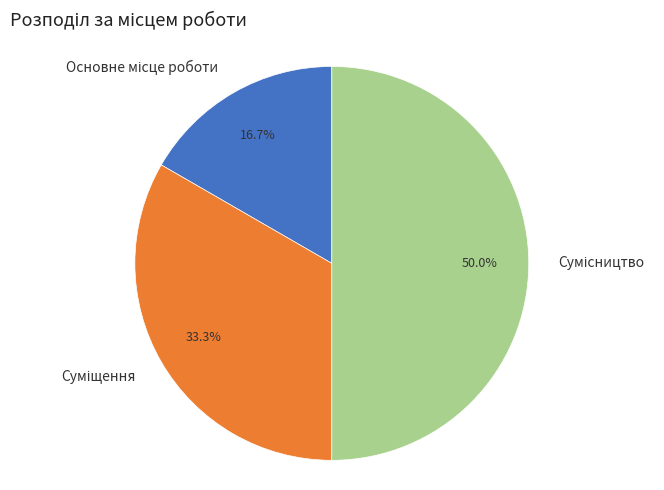

To the nearest percent, what is the difference between the Основне місце роботи and Суміщення slice percentages?

17%